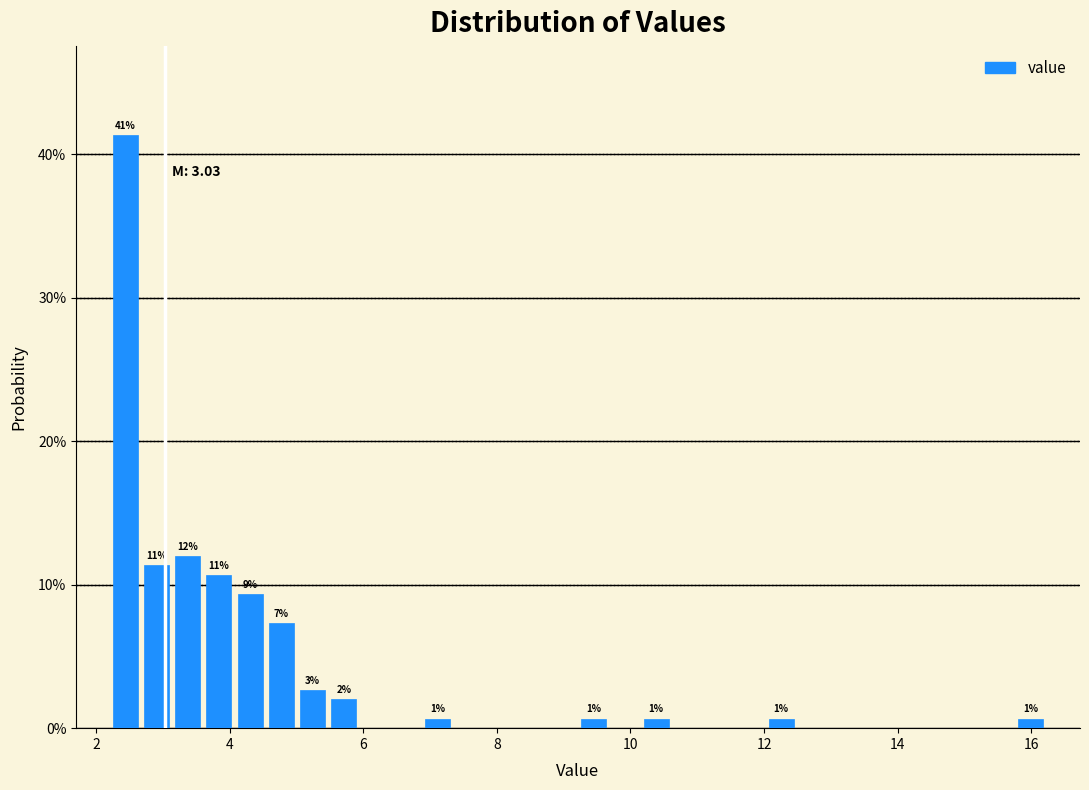

Read against the x-axis, roughly where is the centre of the tallest bar?

2.4